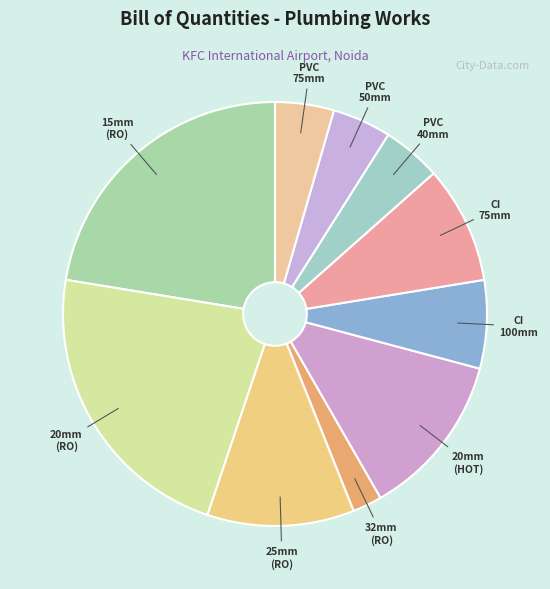

How many segments does this pie chart have?

10